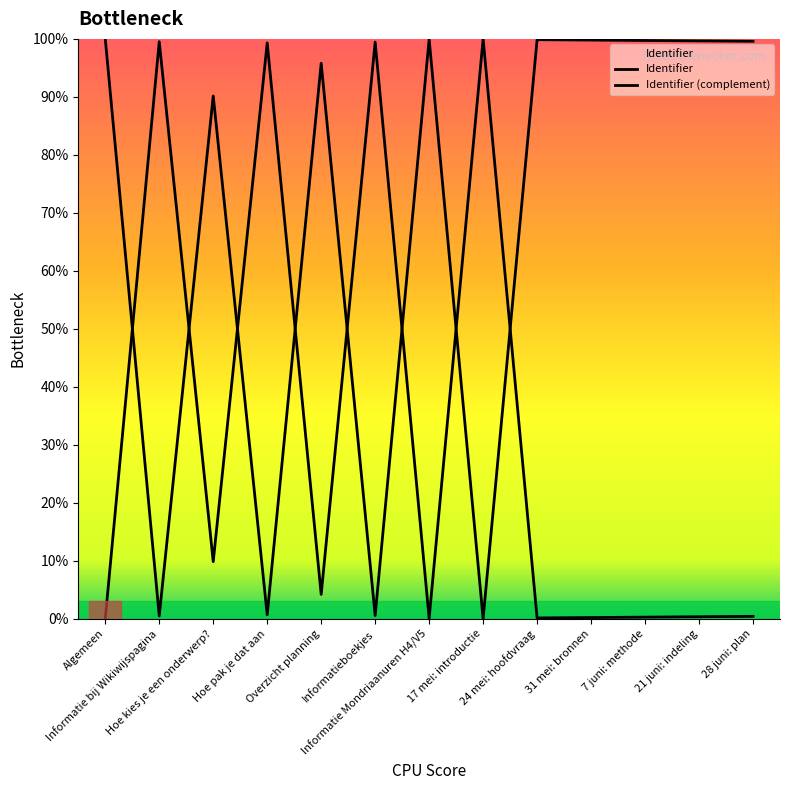

How many lines are shown in the chart?

2